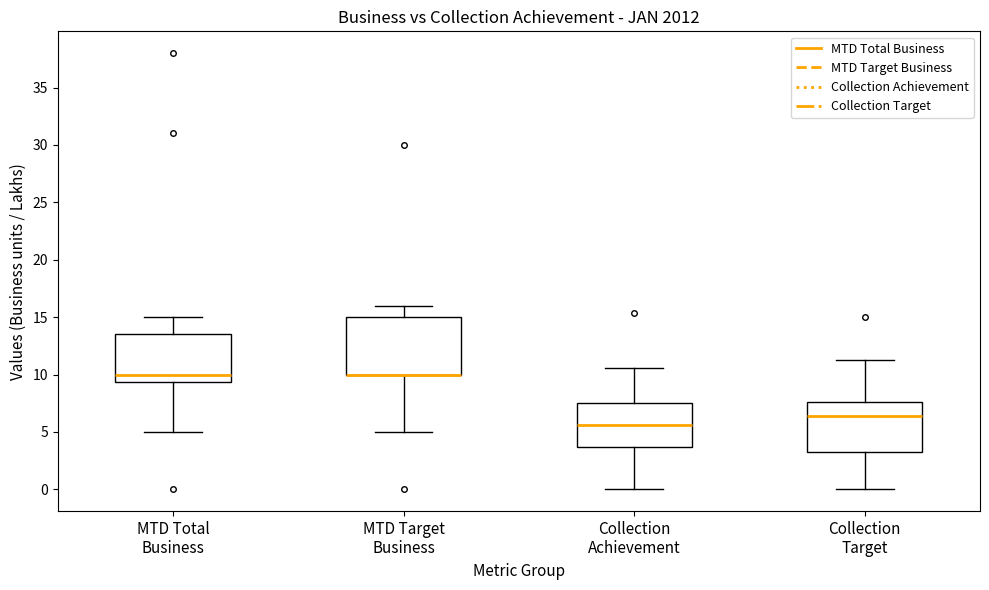

Reading left to right, read every box against the y-axis: the position of its median line, the range the box covers, and the ends of its whiskers. The values are not printed on the chart, so give them approximately, as read against the axis.

MTD Total Business: median 10.0, box 9.5 to 13.5, whiskers 5.0 to 15.0
MTD Target Business: median 10.0 (drawn on the box's lower edge), box 10.0 to 15.0, whiskers 5.0 to 16.0
Collection Achievement: median 5.5, box 3.5 to 7.5, whiskers 0.0 to 10.5
Collection Target: median 6.5, box 3.0 to 7.5, whiskers 0.0 to 11.5